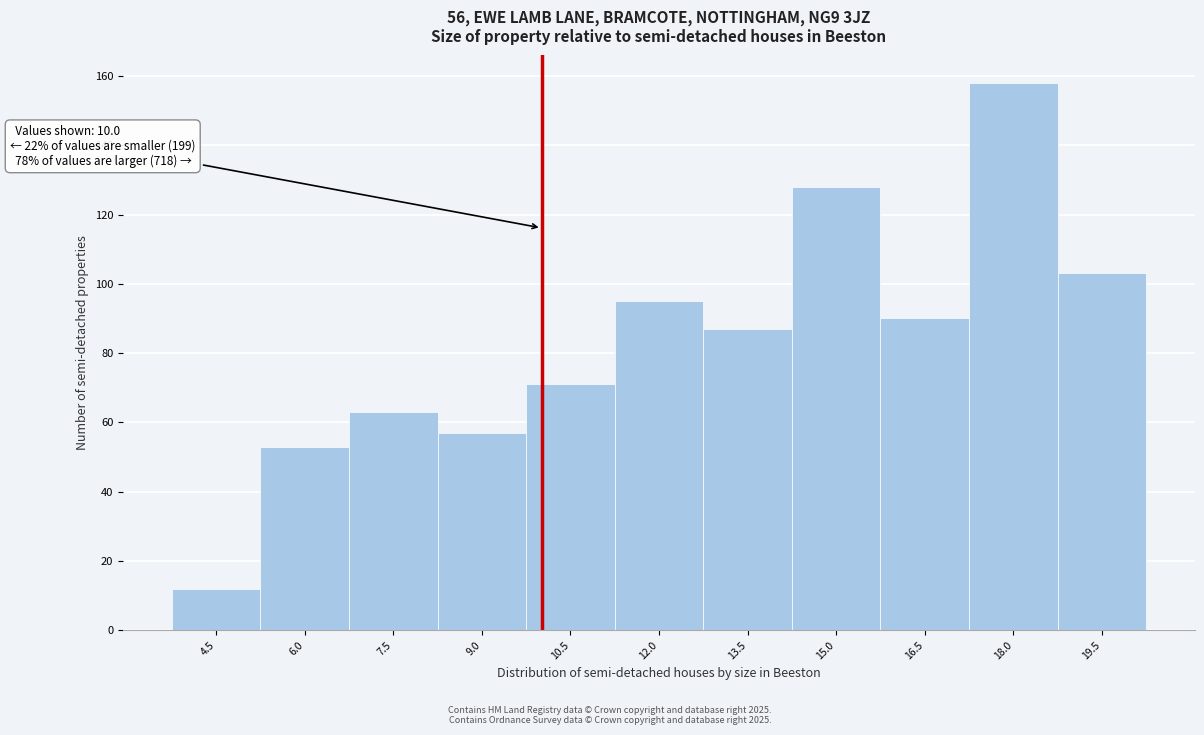

Which range on the x-axis has the tallest bar?

17.2 to 18.8